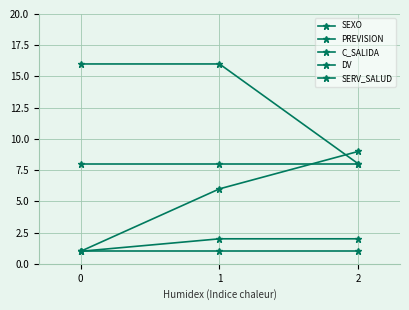

How many lines are shown in the chart?

5